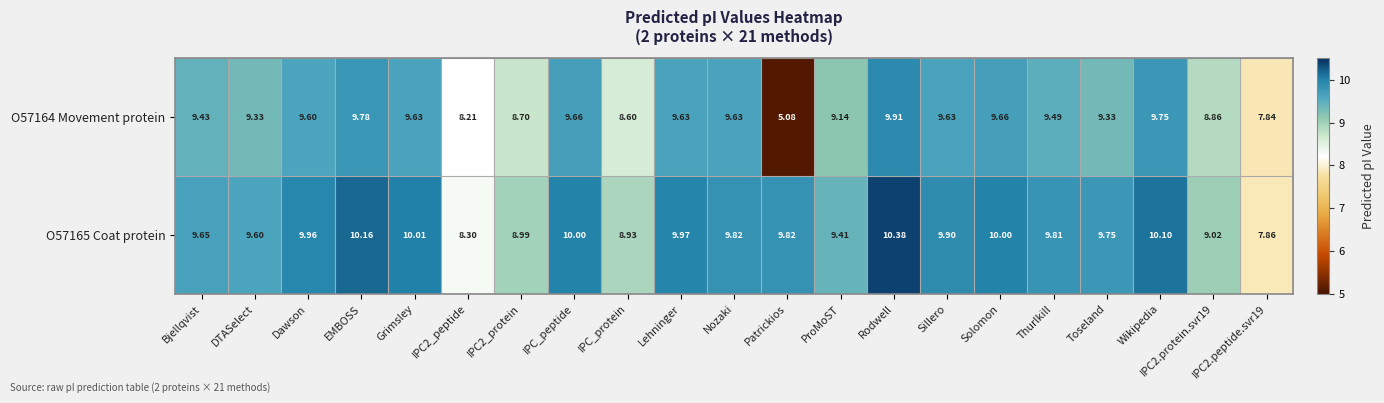

At which label does O57165 Coat protein first exceed 9?

Bjellqvist